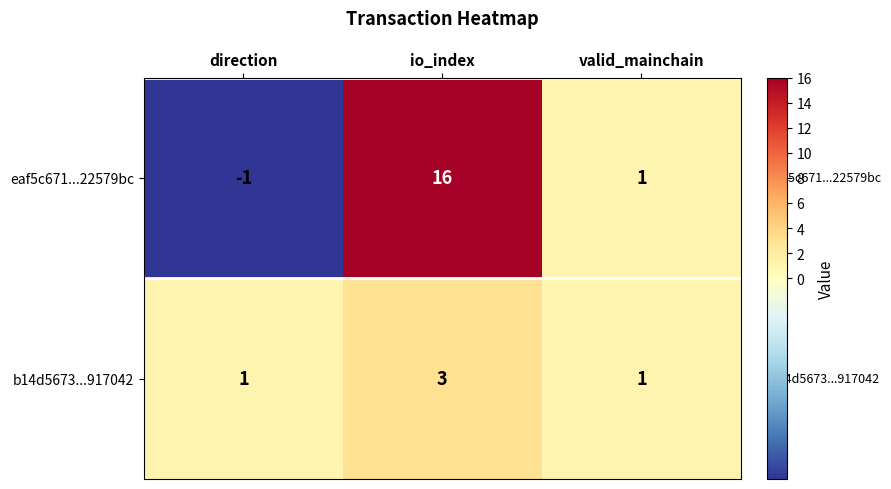

Which category has the highest value in the eaf5c671...22579bc series?

io_index